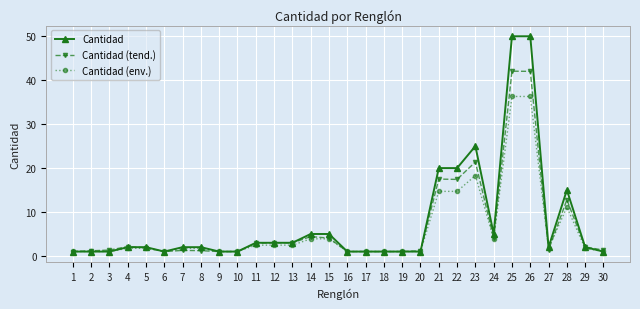

True or false: Cantidad (env.) has a value of 14.7 at 21.

True